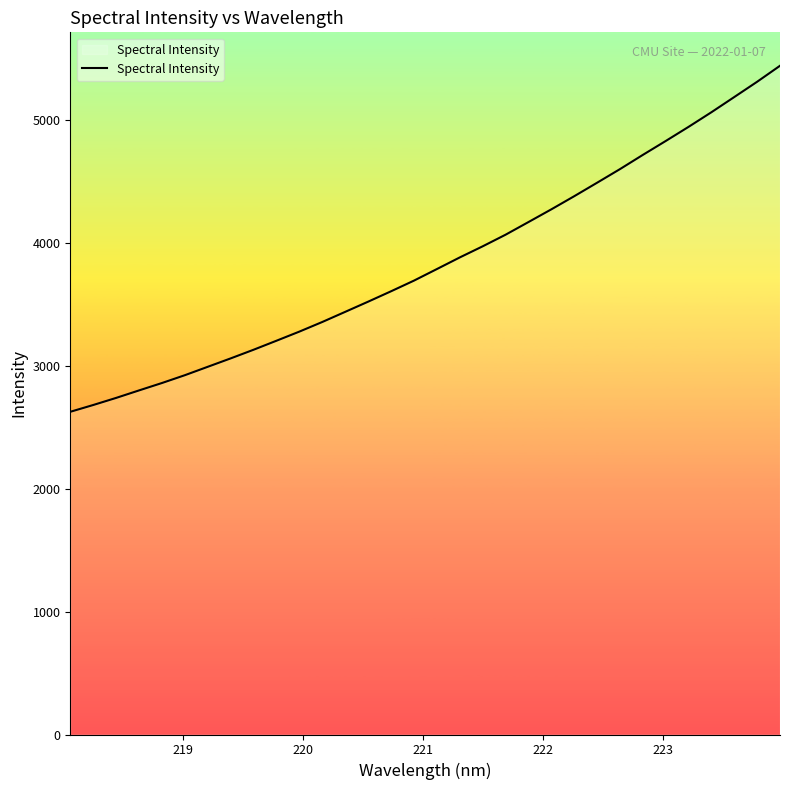

What is the smallest value displayed?

2624.8